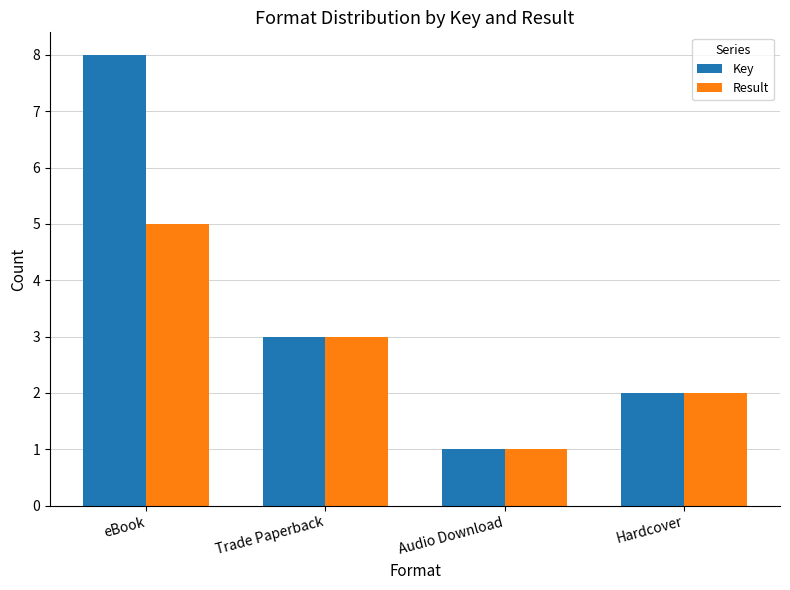

Are the bars grouped side by side (vs. stacked)?

Yes